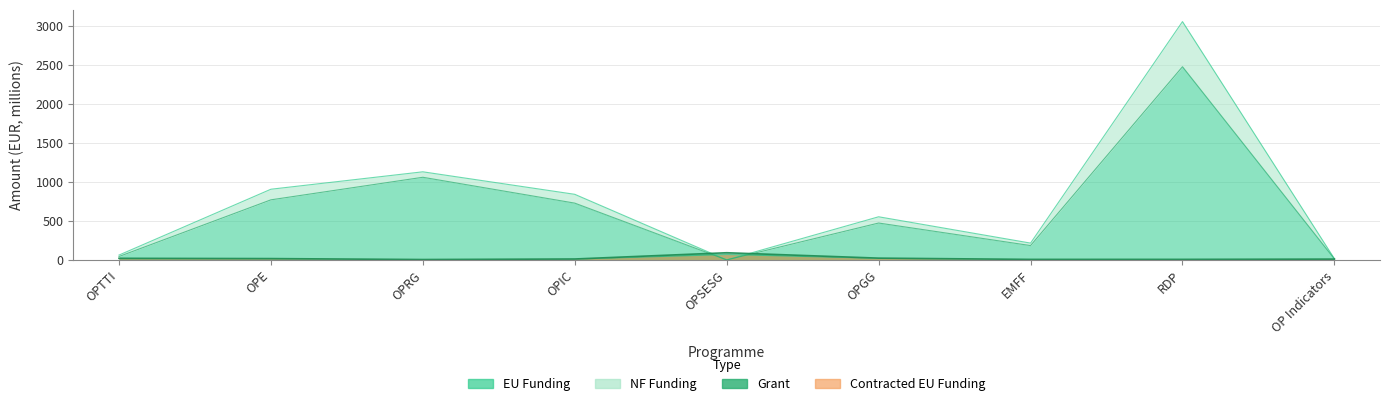

What position from the left is RDP?

8